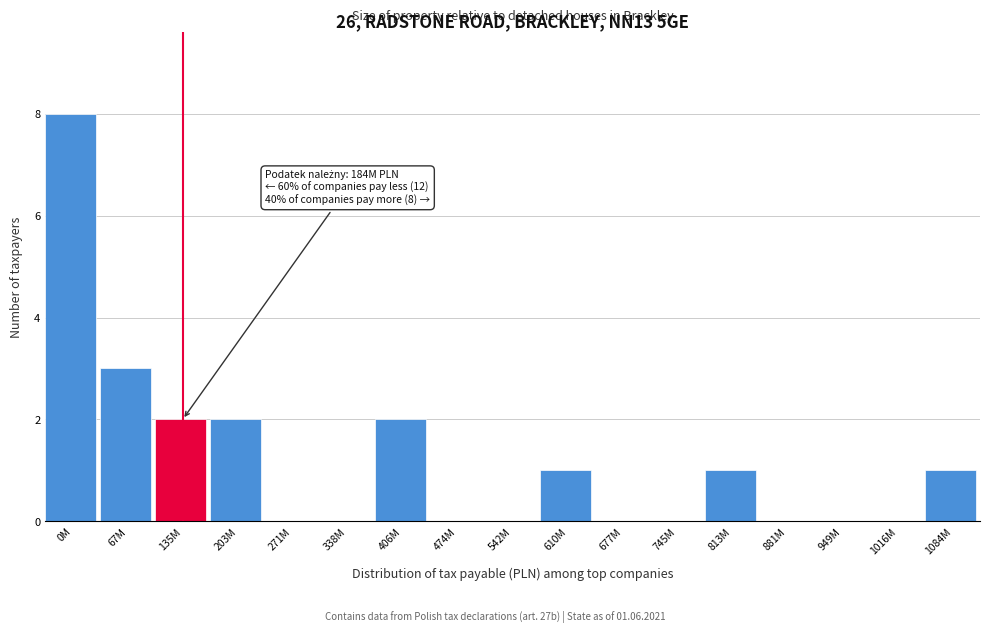

Reading left to right, list all the values displayed in this chart.

0M=8	67M=3	135M=2	203M=2	271M=0	338M=0	406M=2	474M=0	542M=0	610M=1	677M=0	745M=0	813M=1	881M=0	949M=0	1016M=0	1084M=1